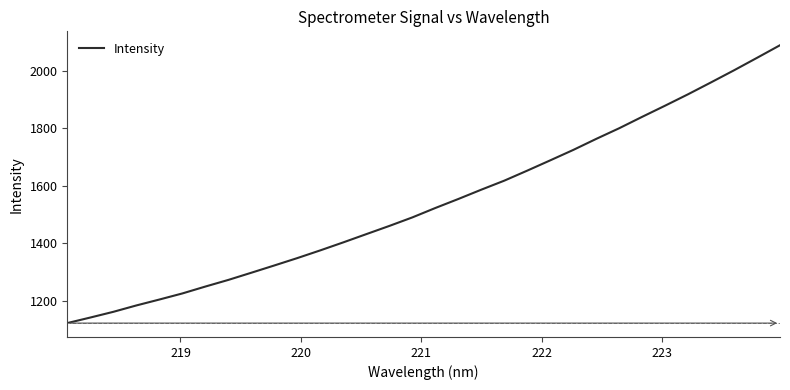

What is the minimum value shown in the chart?

1122.0